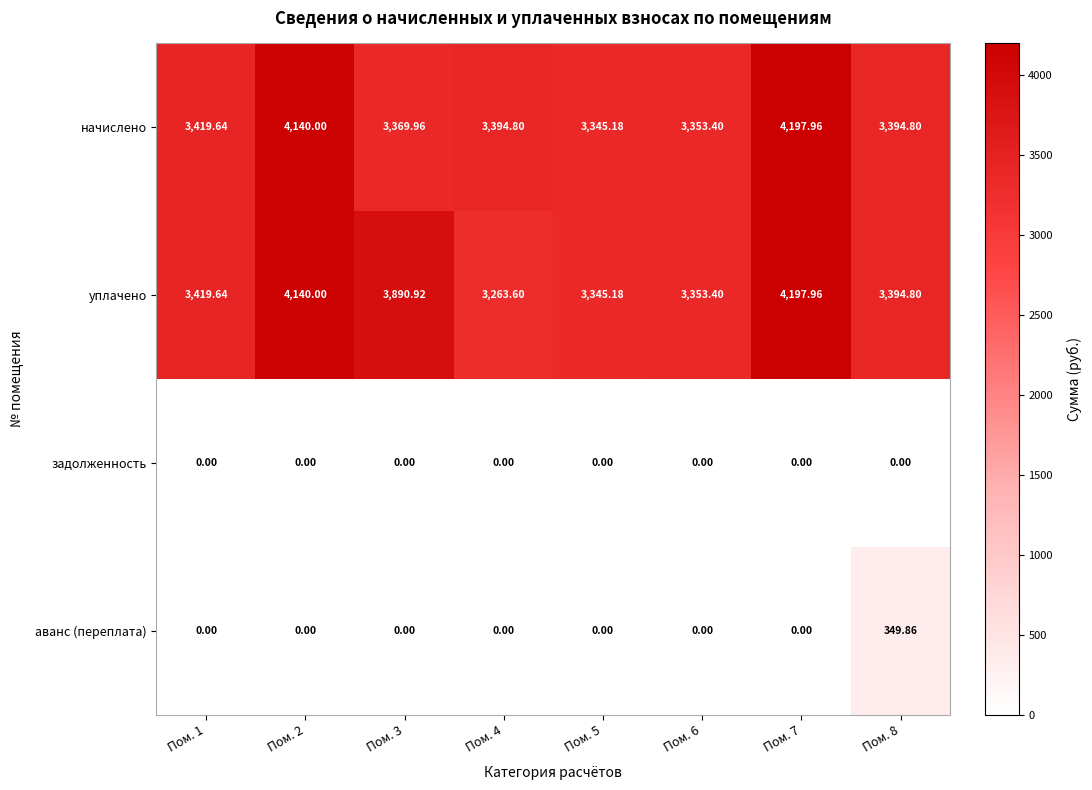

Which series has the largest total across all categories?

уплачено